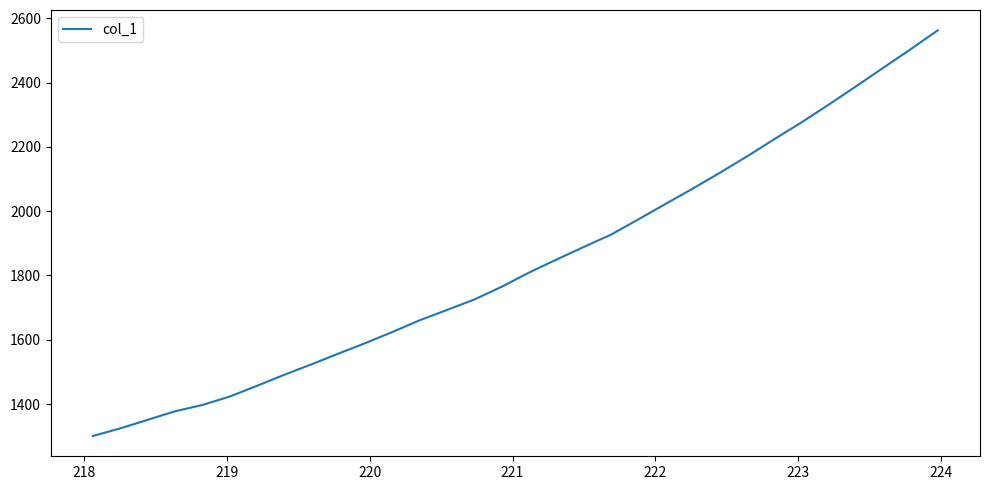

What is the difference between the maximum and minimum values?

1261.3